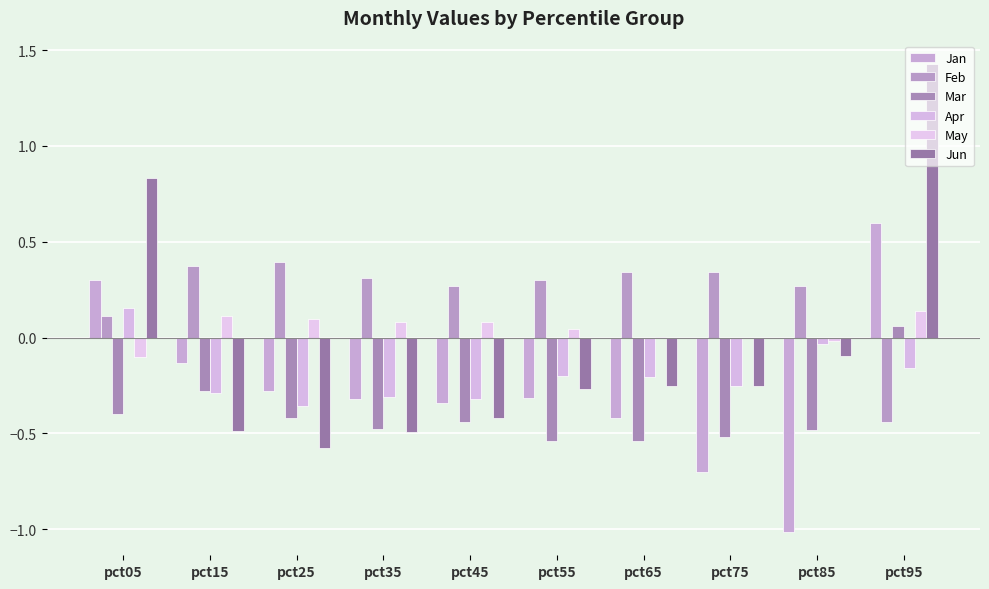

Which series changed the most between pct15 and pct55?

Mar